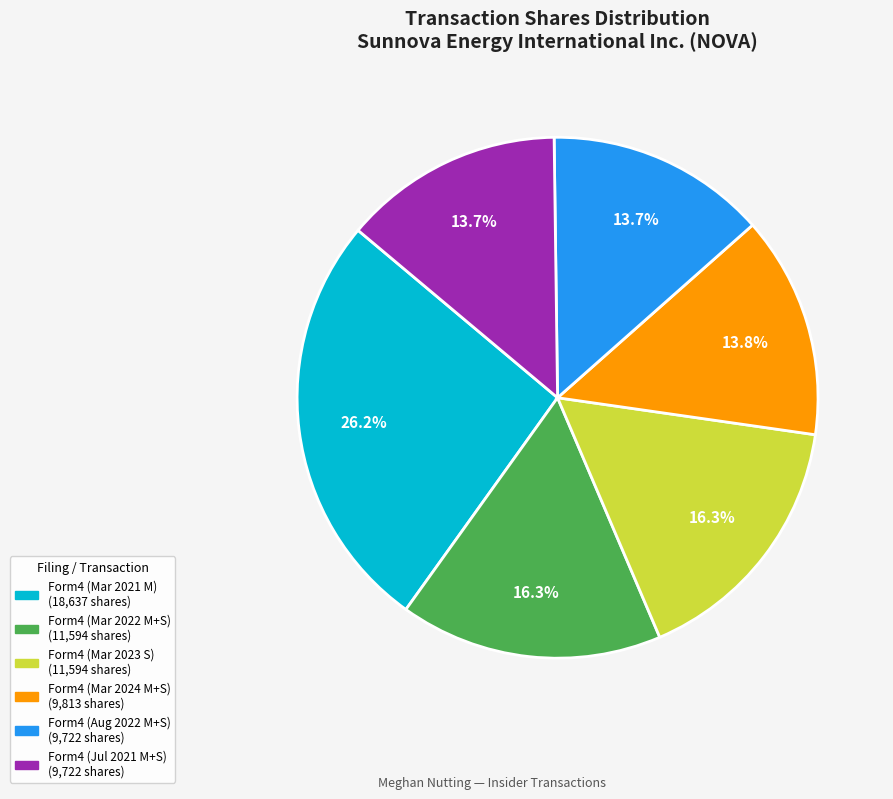

Is there any slice that represents more than half of the pie?

No